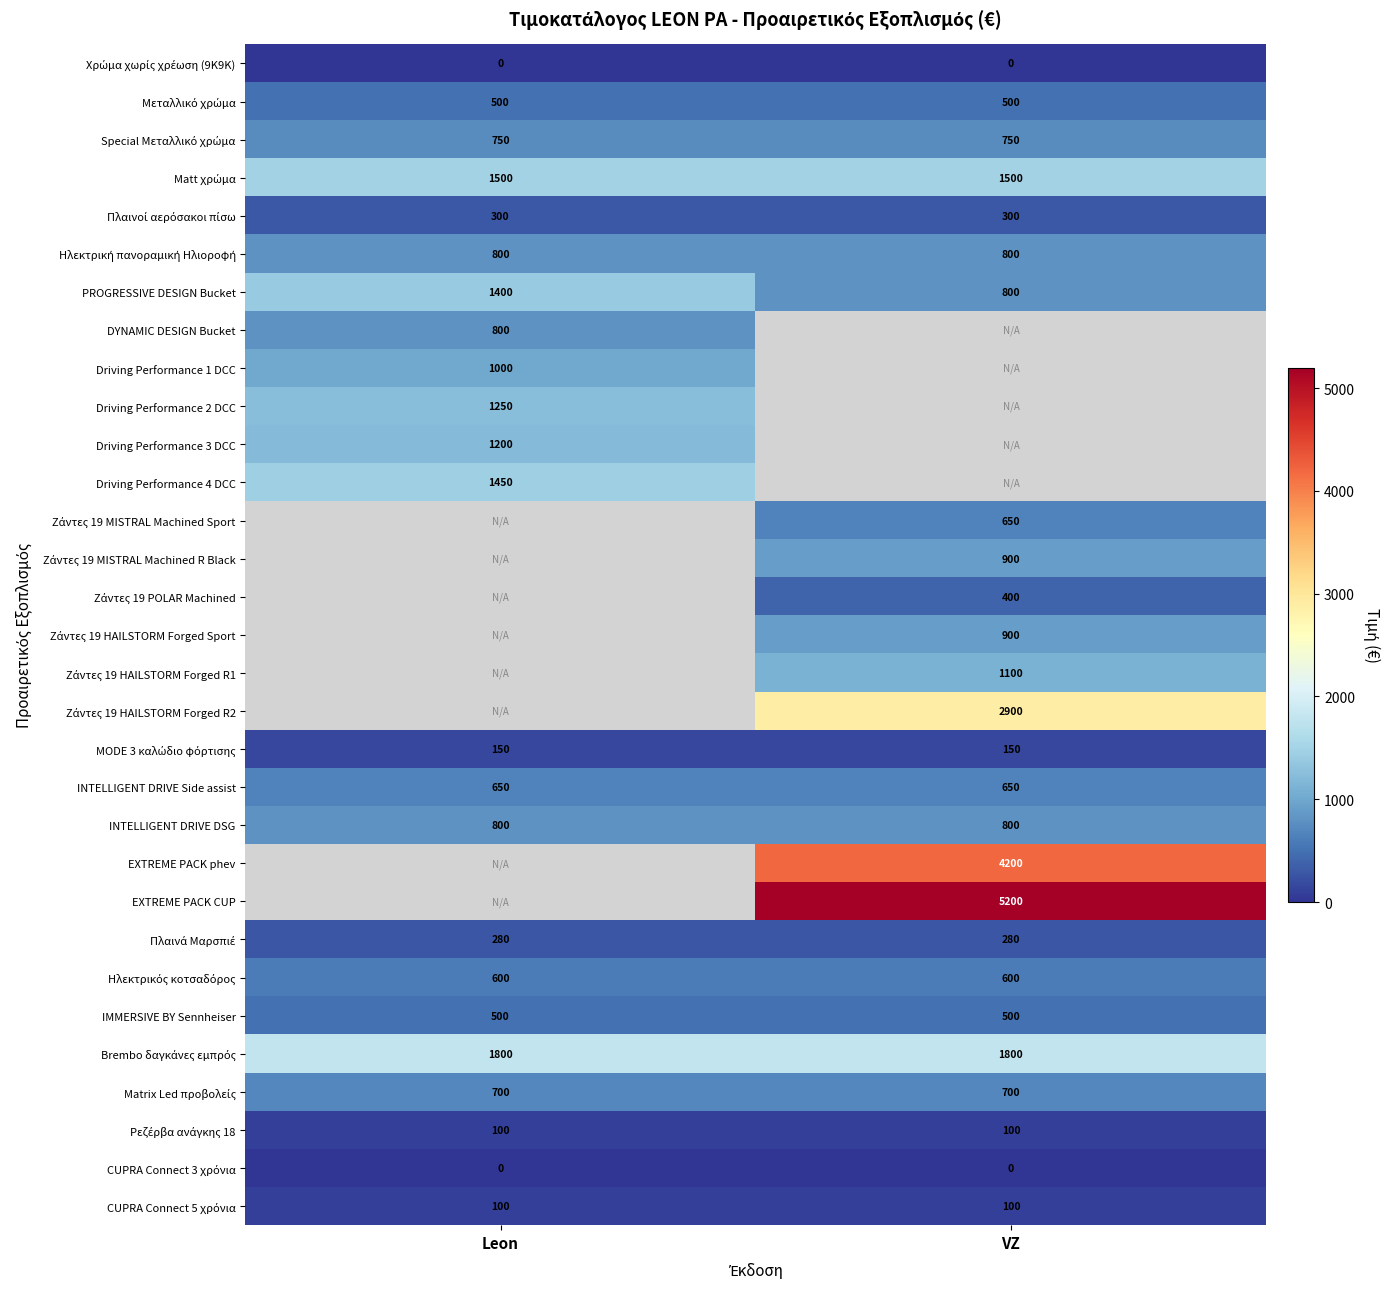

What is the lowest value of the INTELLIGENT DRIVE DSG series?

800